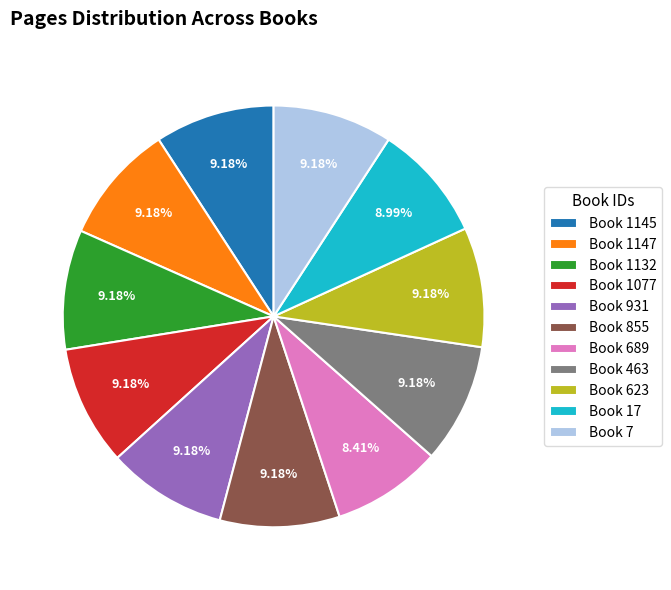

Which slice is the smallest?

Book 689